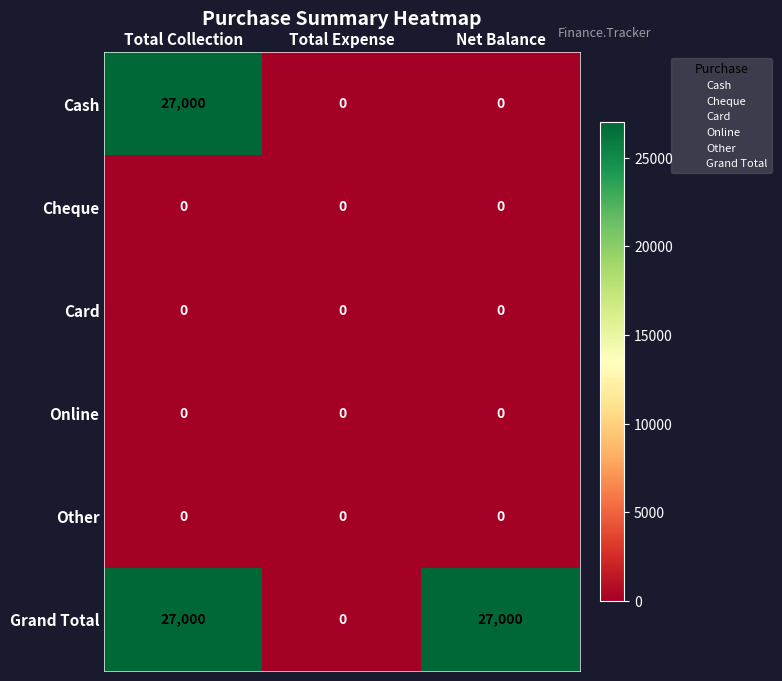

What is the average value of the Cash series?

9000